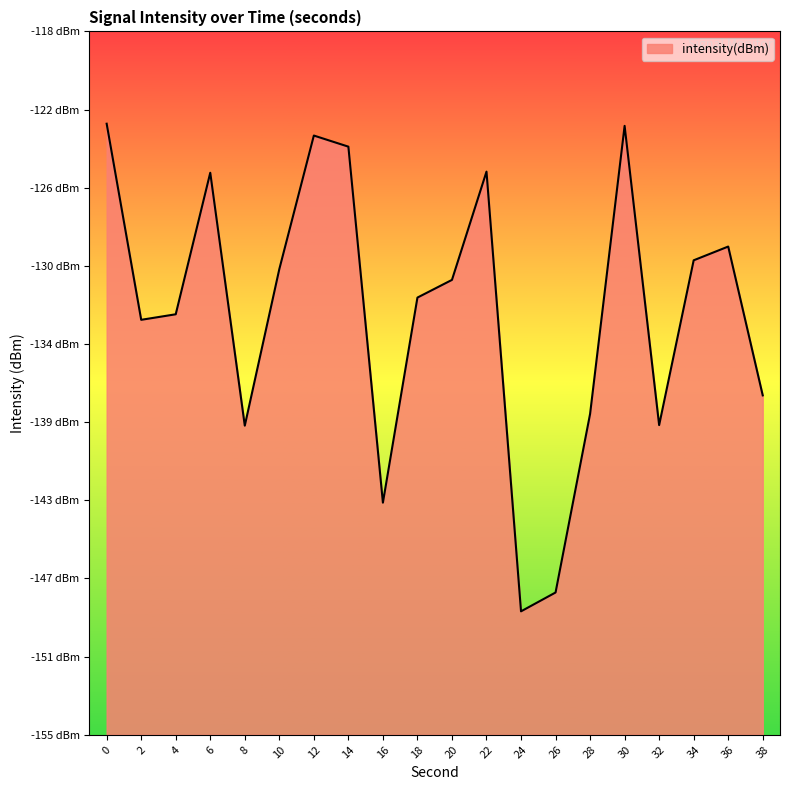

How many interior local valleys (lower than both neighbors) does the data have?

5